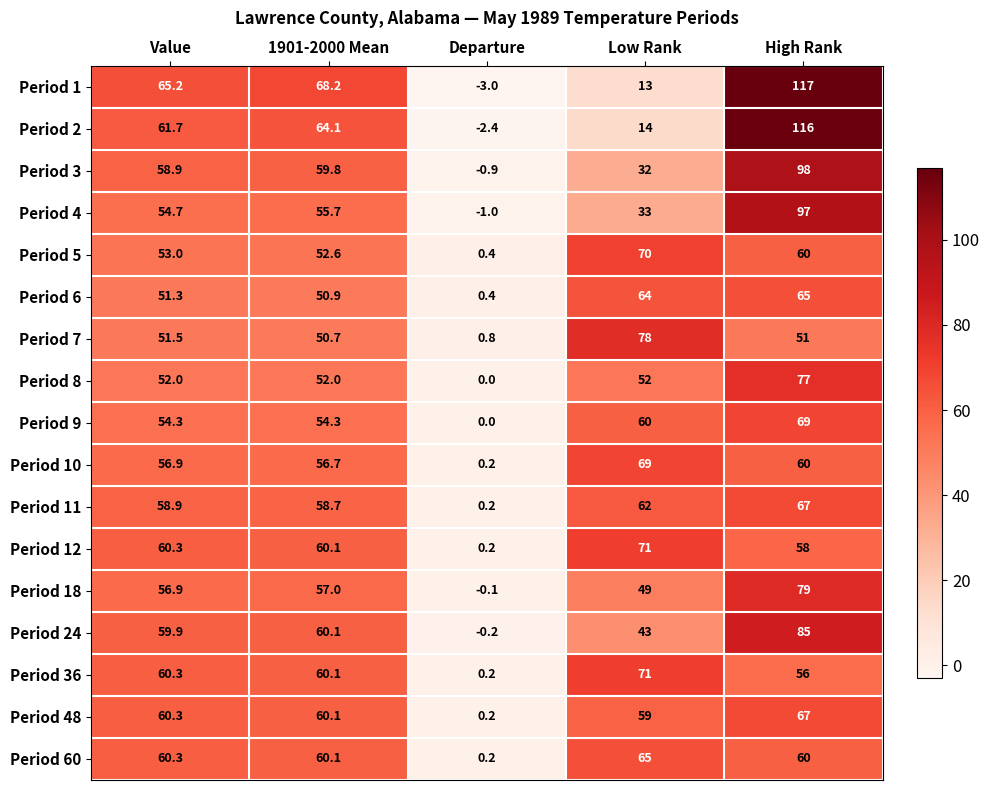

What is the maximum value for Period 24?

85.0